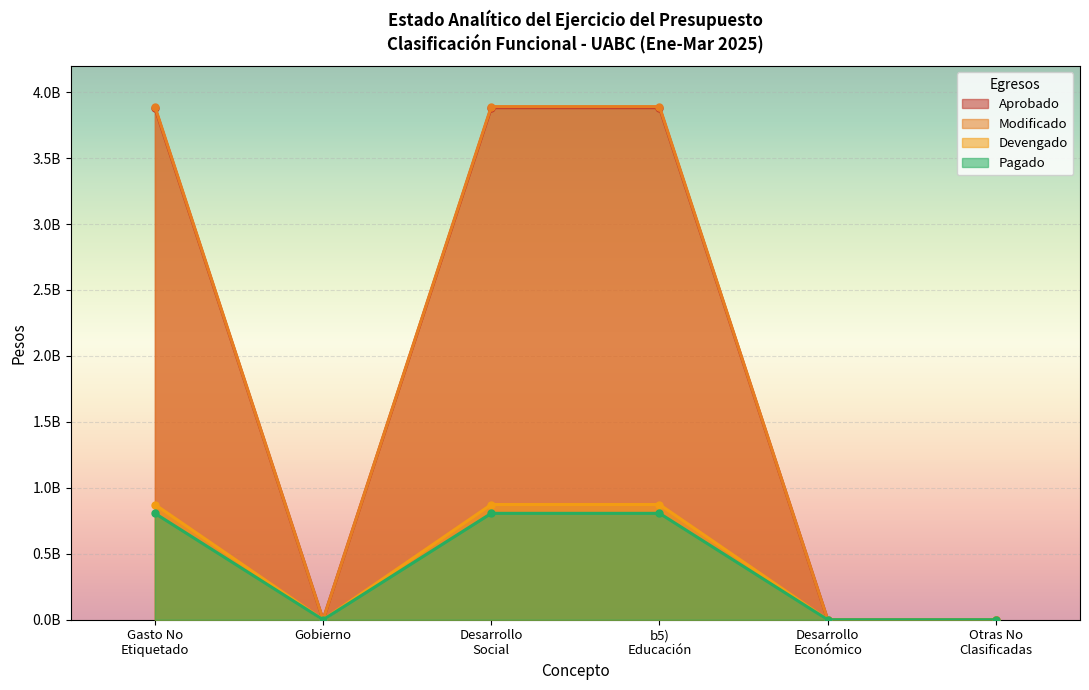

What is the difference between the second highest and second lowest values in the Modificado series?

3890539599